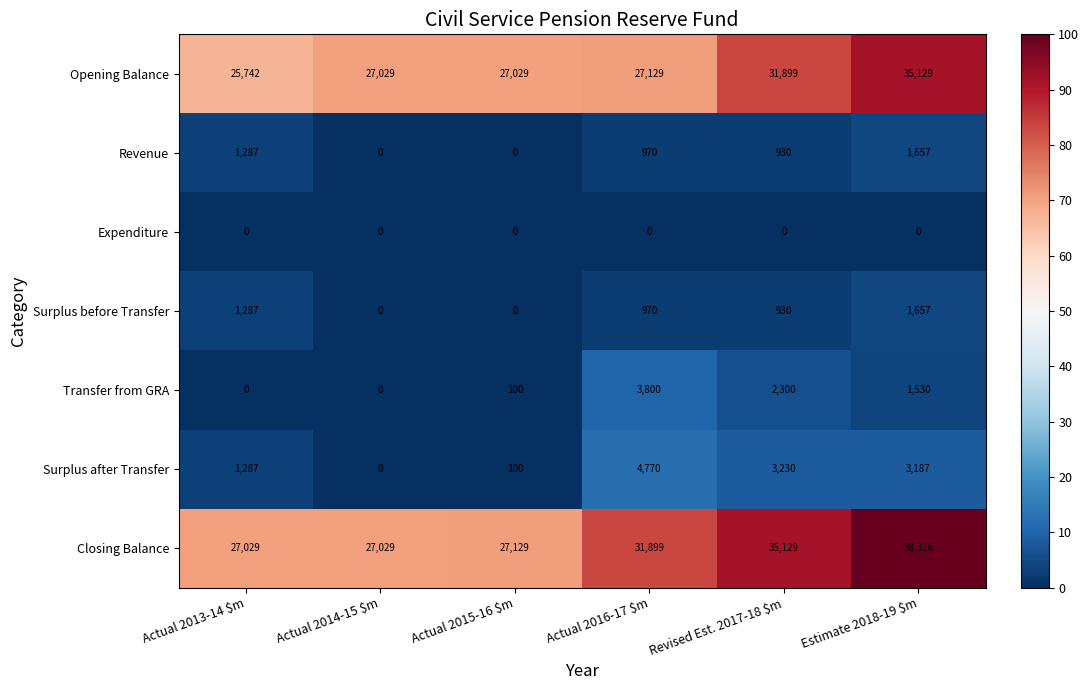

Which series has the largest range (max minus min)?

Closing Balance